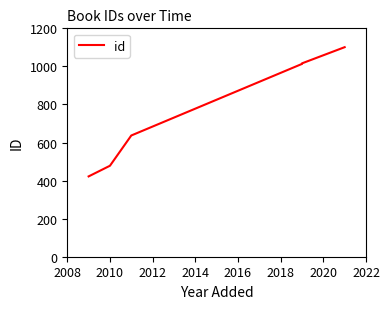

How many values are below 1013?

3